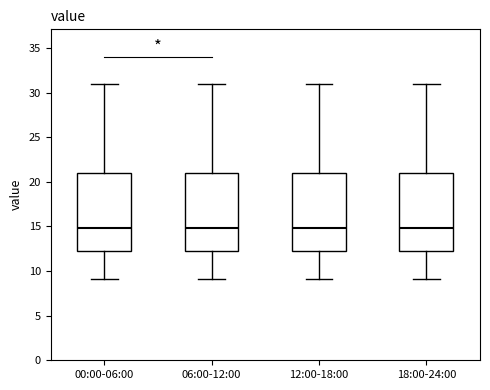

Where is the upper edge of the box for 06:00-12:00 on the y-axis? The values are not printed on the chart, so give them approximately, as read against the axis.

21.0